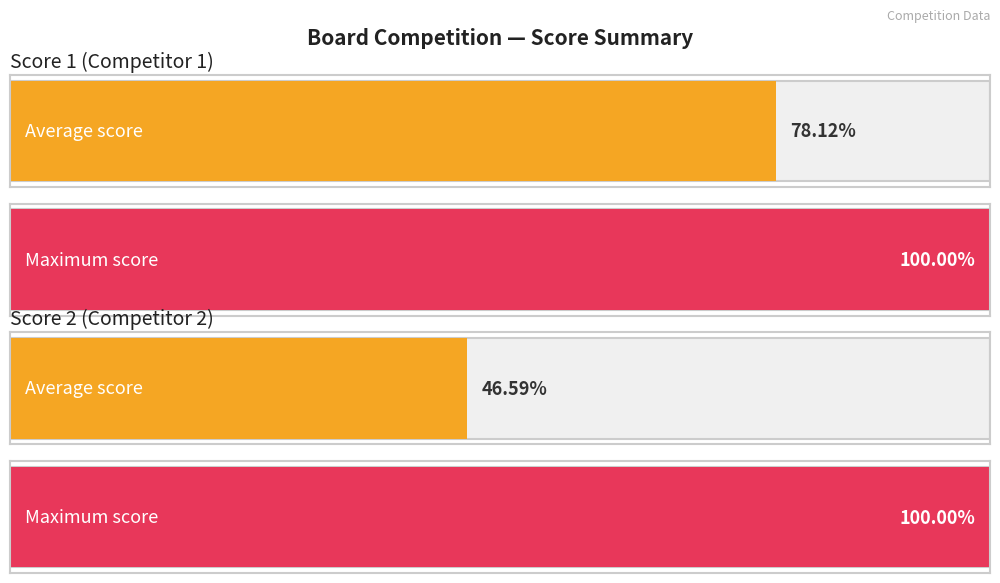

Rank the series by their maximum value, from lowest to highest.

Score 1, Score 2